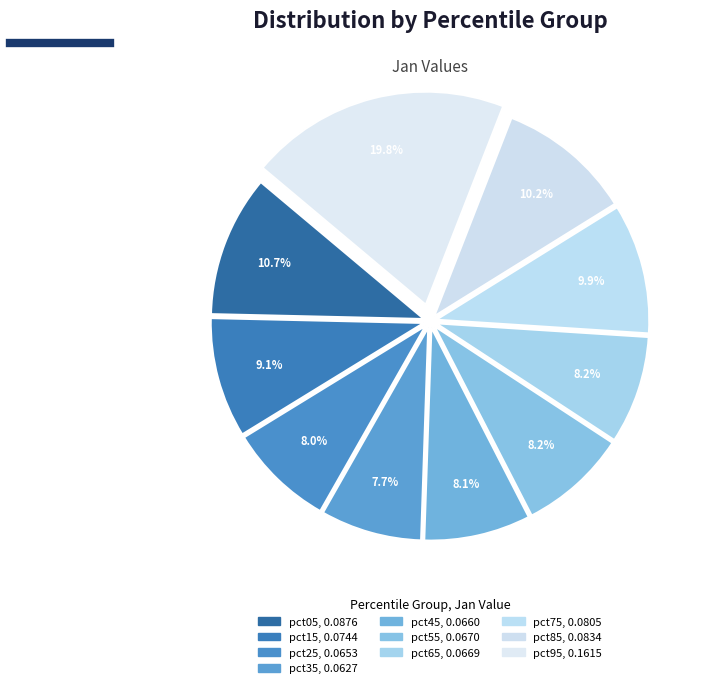

How many slices are in this pie chart?

10